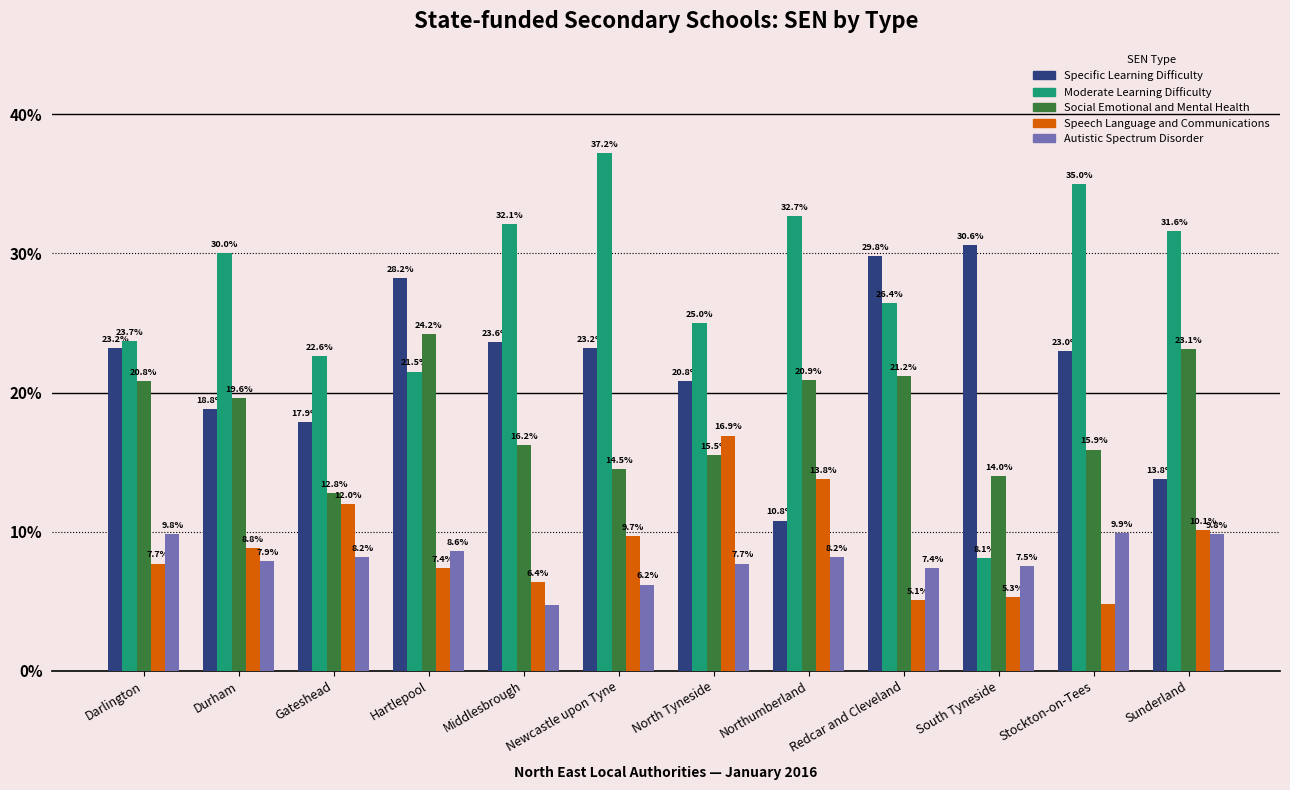

What is the label of the 1st bar from the right?

Sunderland